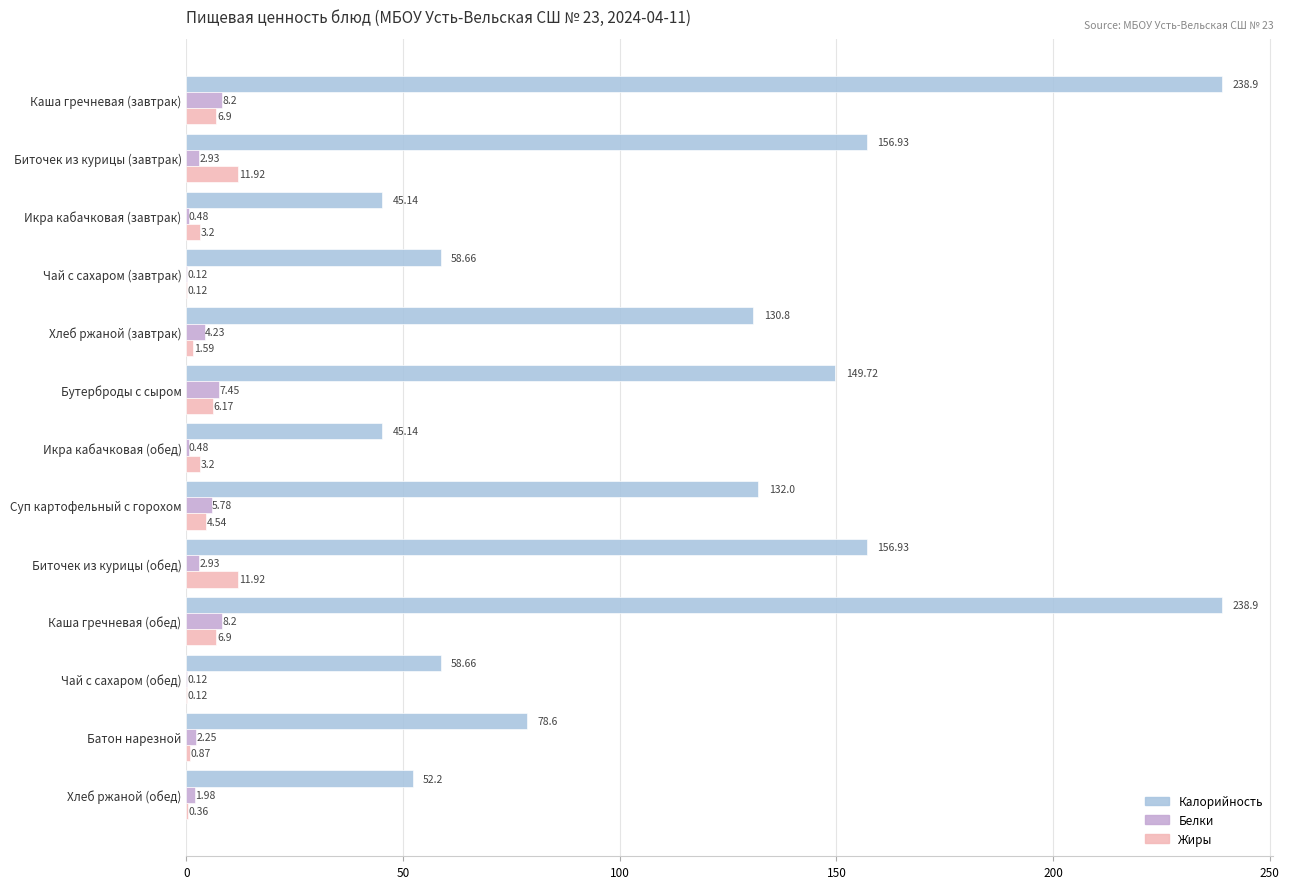

Where is Жиры nearest to the value 6?

Бутерброды с сыром